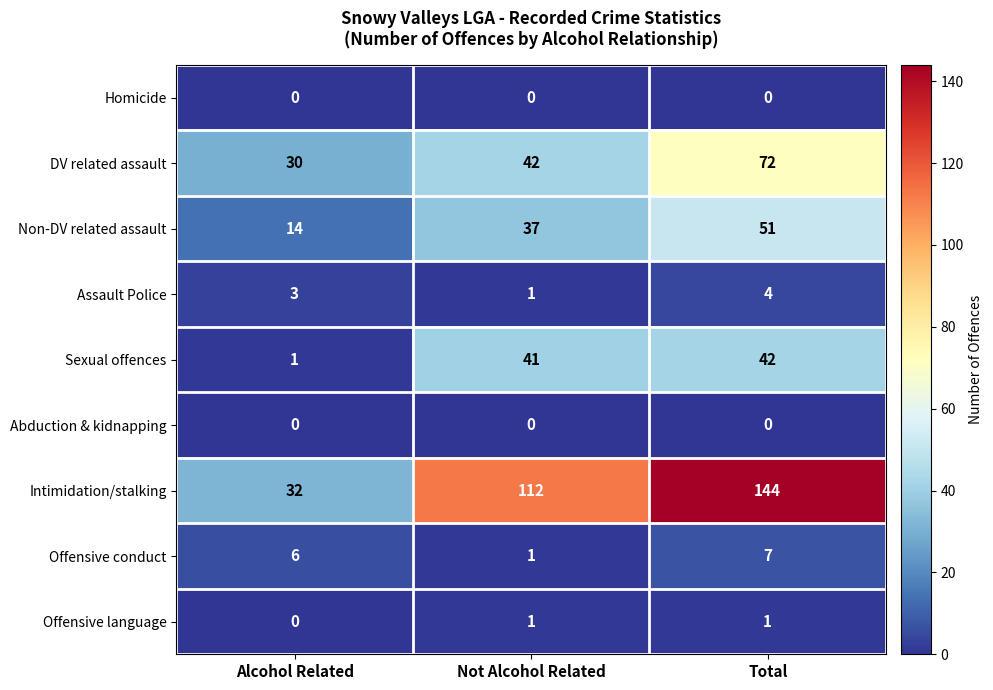

Count the number of data series in this chart.

9